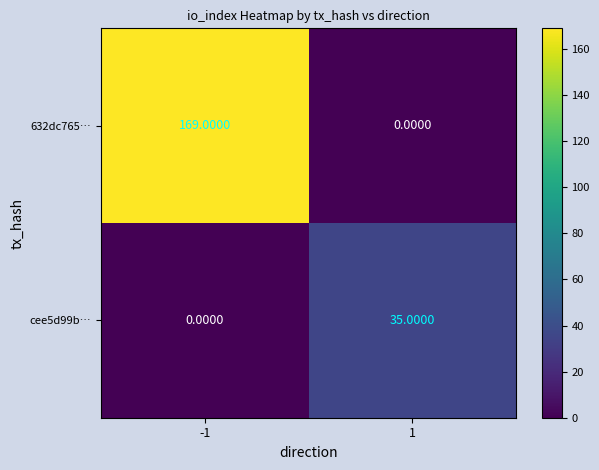

What is the maximum value shown in the chart?

169